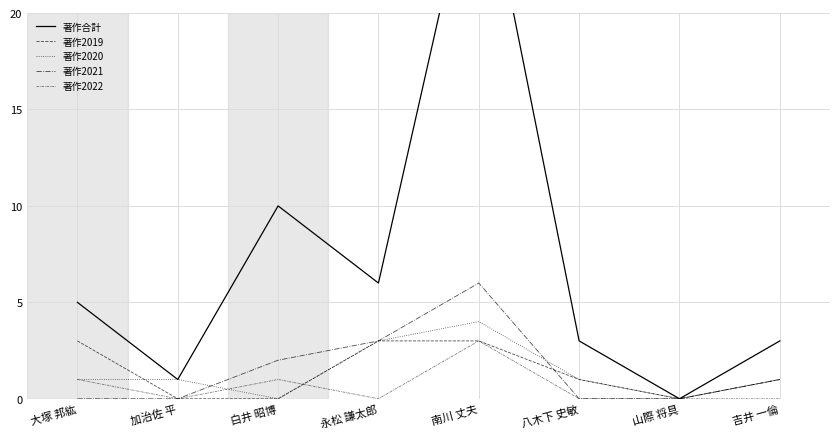

How many data points in 著作合計 are above 5?

3